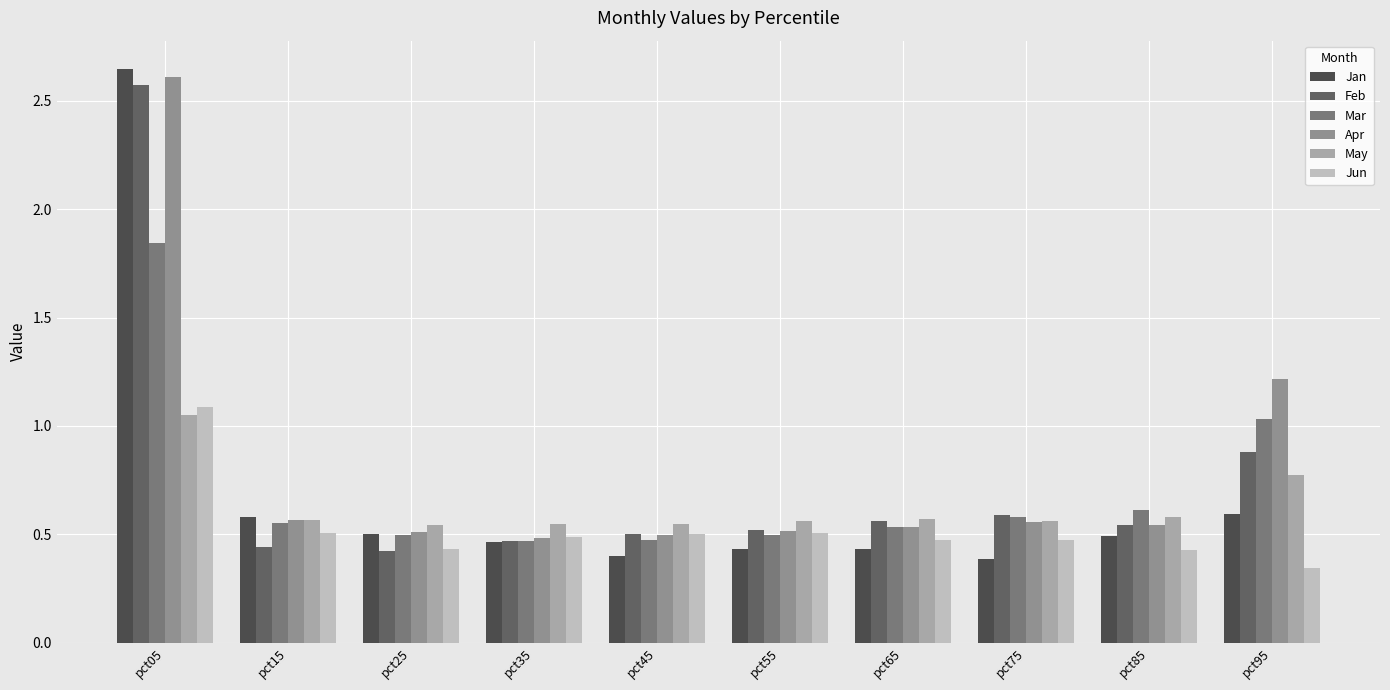

What is the difference between the maximum and second lowest values in the Jan series?

2.2